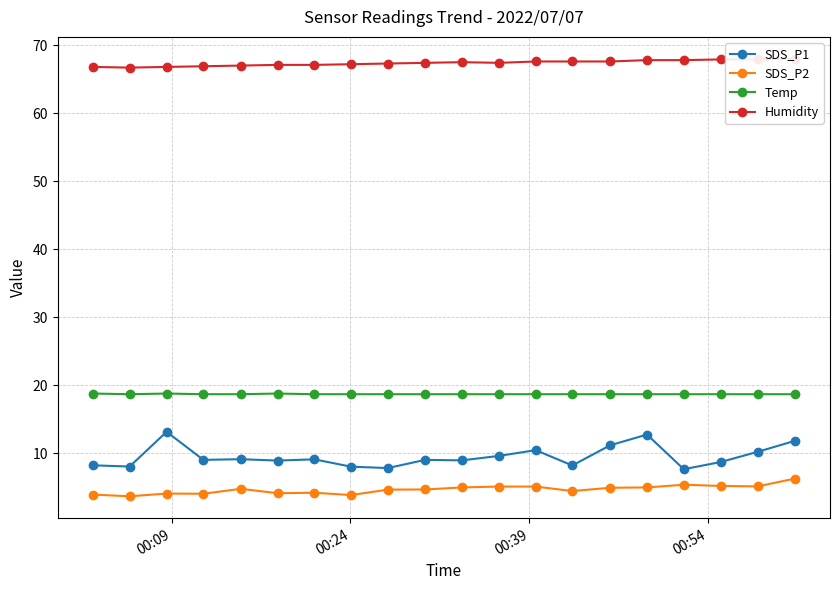

What is the lowest value of the SDS_P2 series?

3.7